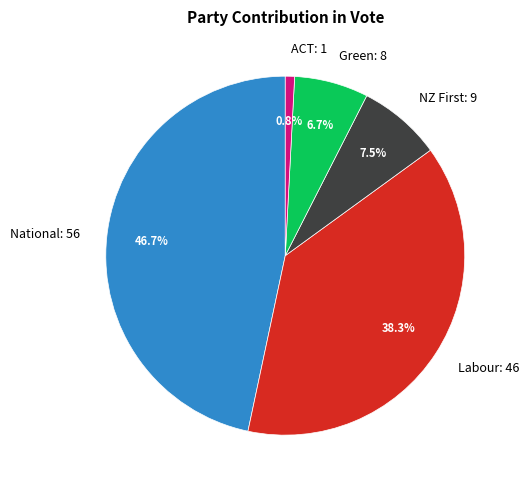

To the nearest percent, what percentage of the pie is National?

47%